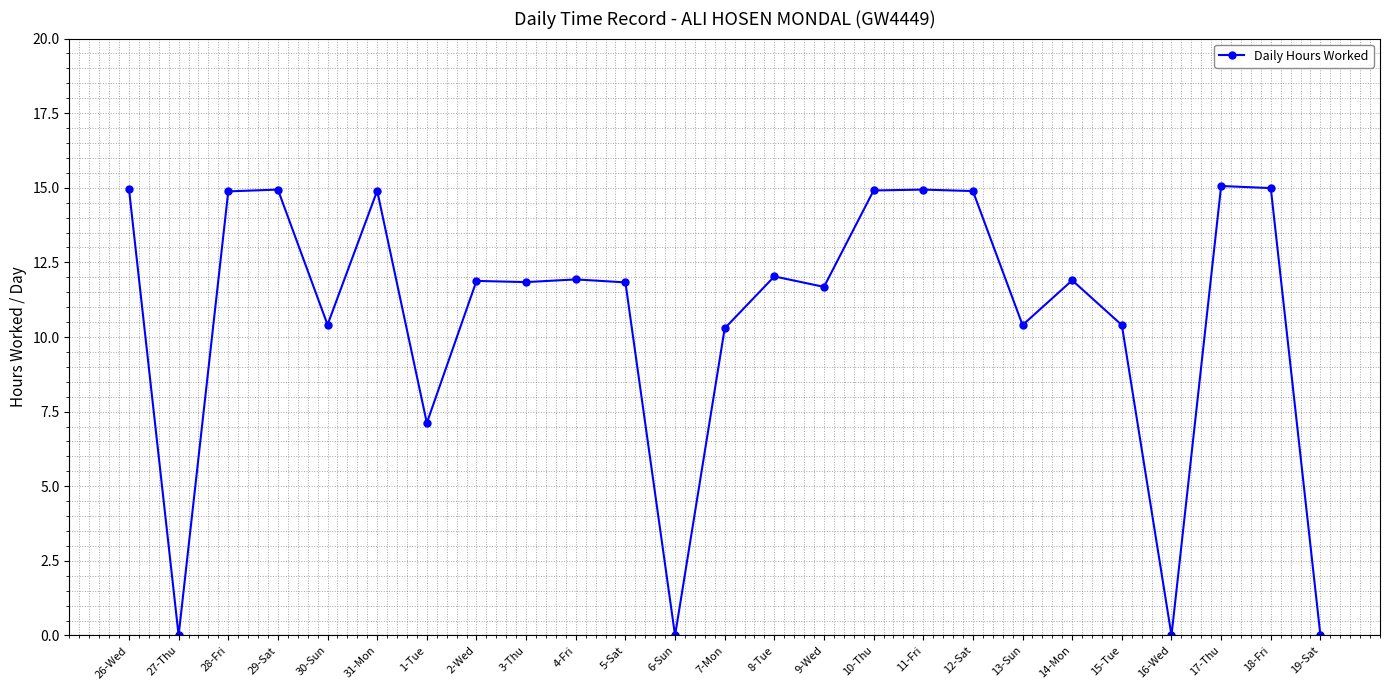

Does the chart have visible grid lines?

Yes